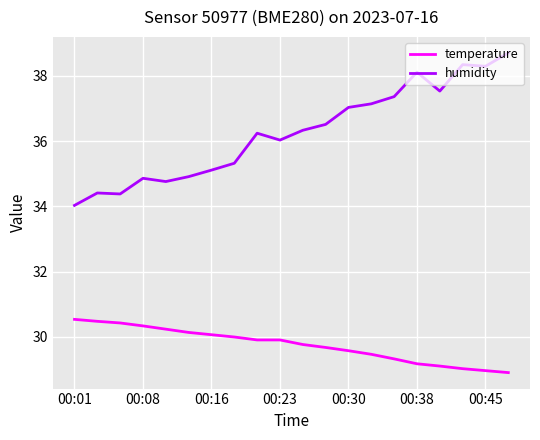

What is the maximum value for humidity?

38.7